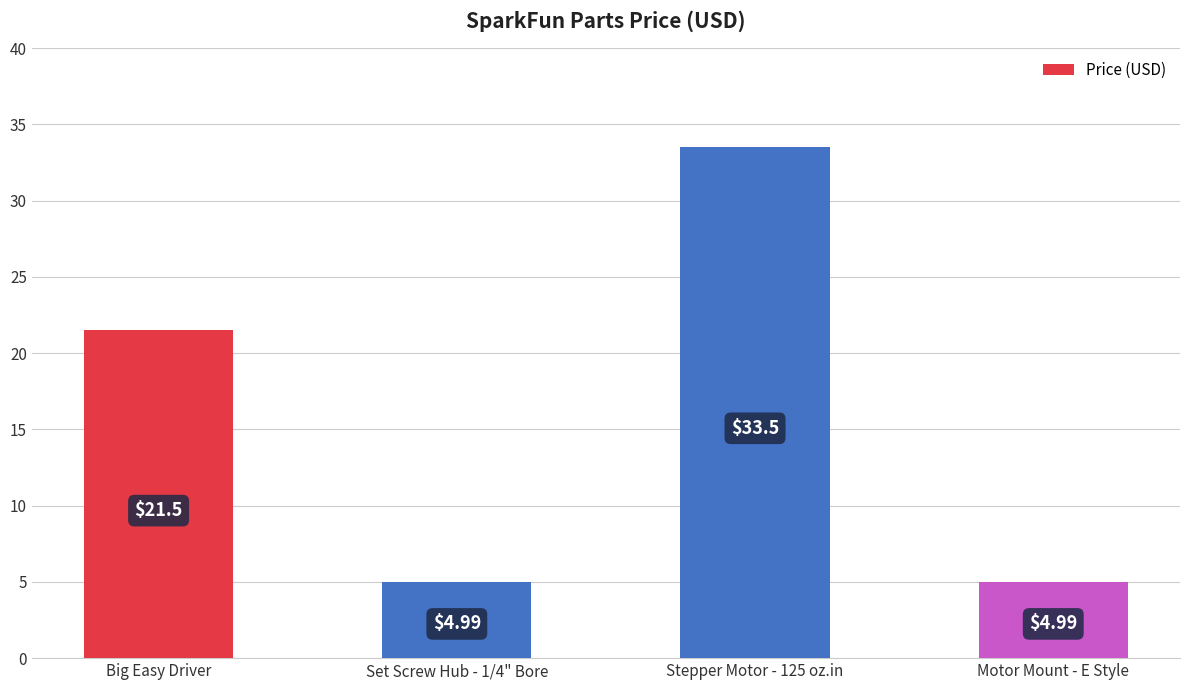

What is the label of the 1st bar from the right?

Motor Mount - E Style